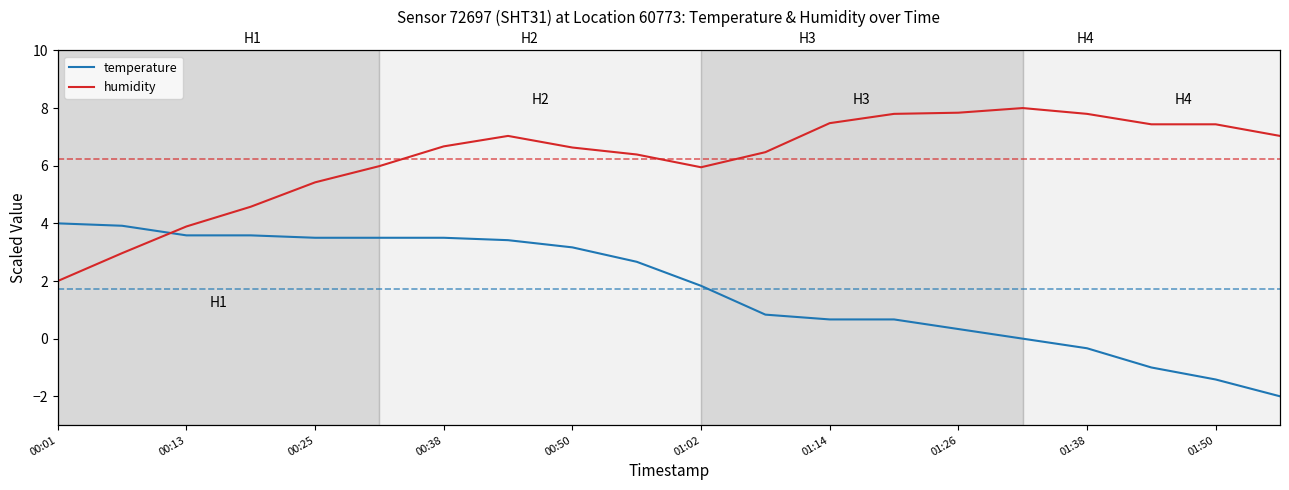

What is the value of the temperature point at the 6th from the left?

3.5